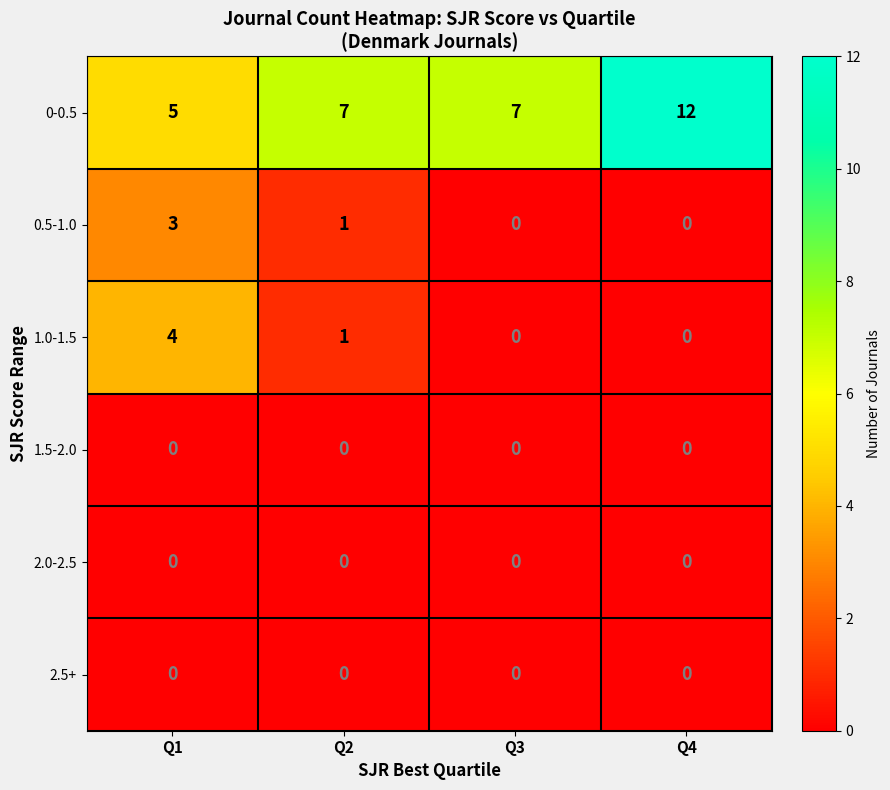

Reading left to right, list all the values displayed in this chart.

0-0.5: 5	7	7	12
0.5-1.0: 3	1	0	0
1.0-1.5: 4	1	0	0
1.5-2.0: 0	0	0	0
2.0-2.5: 0	0	0	0
2.5+: 0	0	0	0